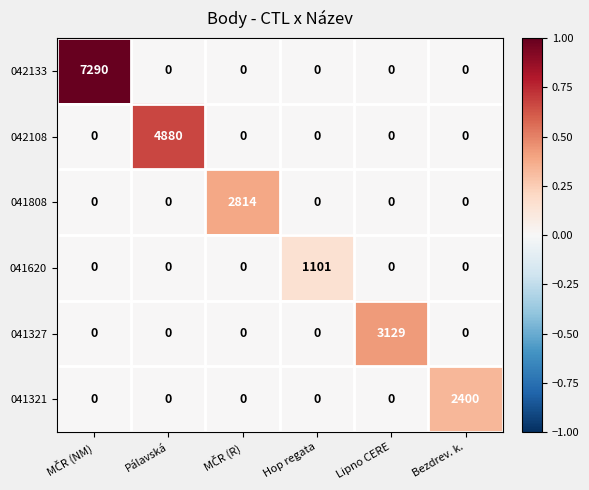

At how many categories does at least one series exceed 0?

6